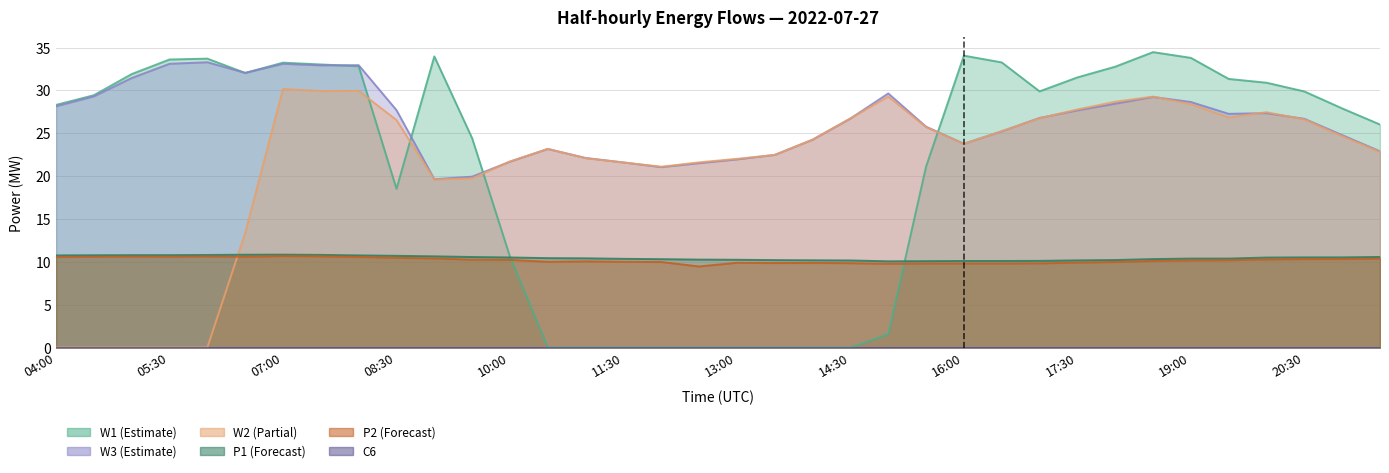

What position from the left is 12:30?

18